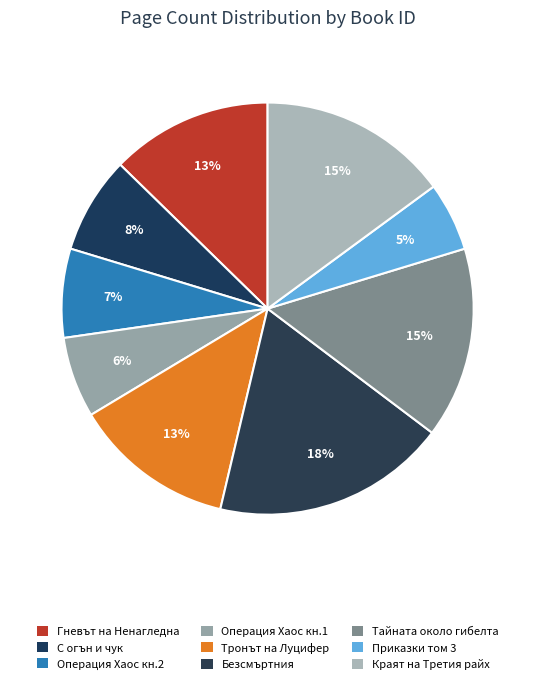

To the nearest percent, what is the difference between the largest and smallest slice percentages?

13%